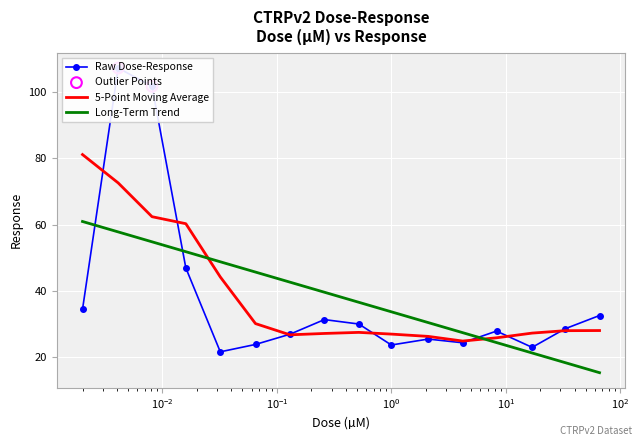

After their last crossing, which series has the higher values: Long-Term Trend or 5-Point Moving Average?

5-Point Moving Average